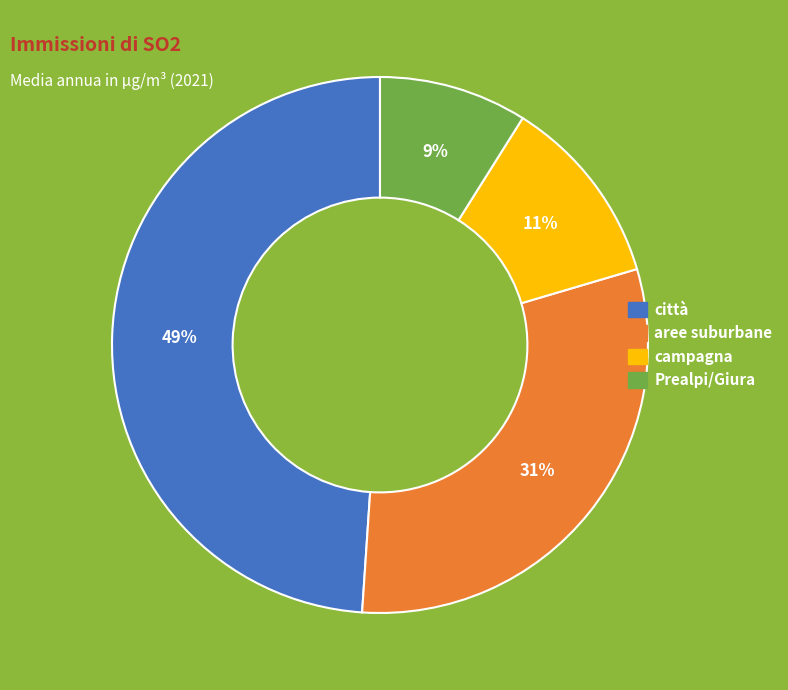

Which category has the biggest portion of the pie?

città